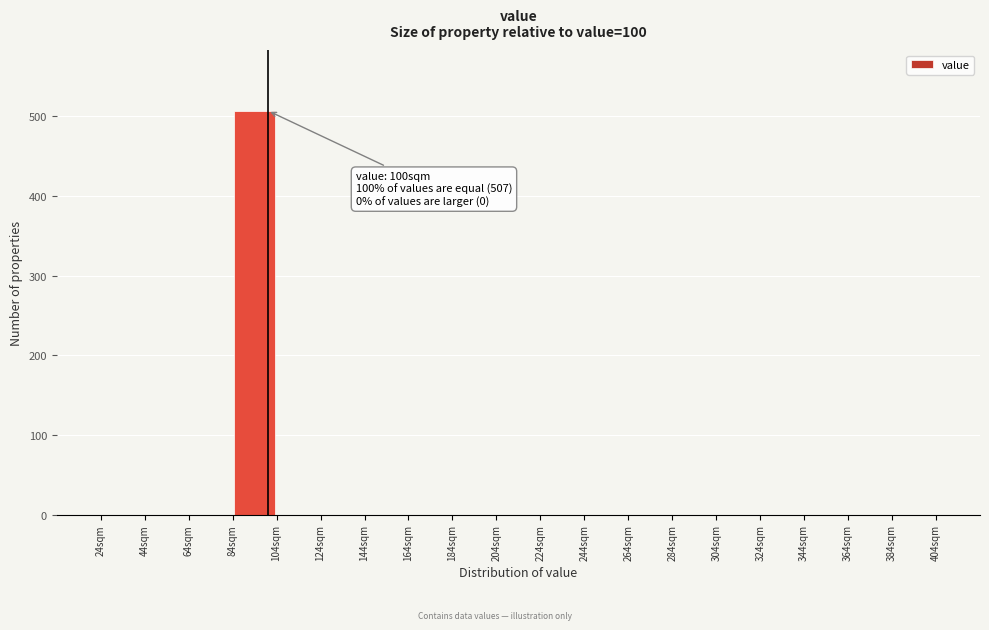

Over which range of the x-axis is the bar tallest?

84 to 104